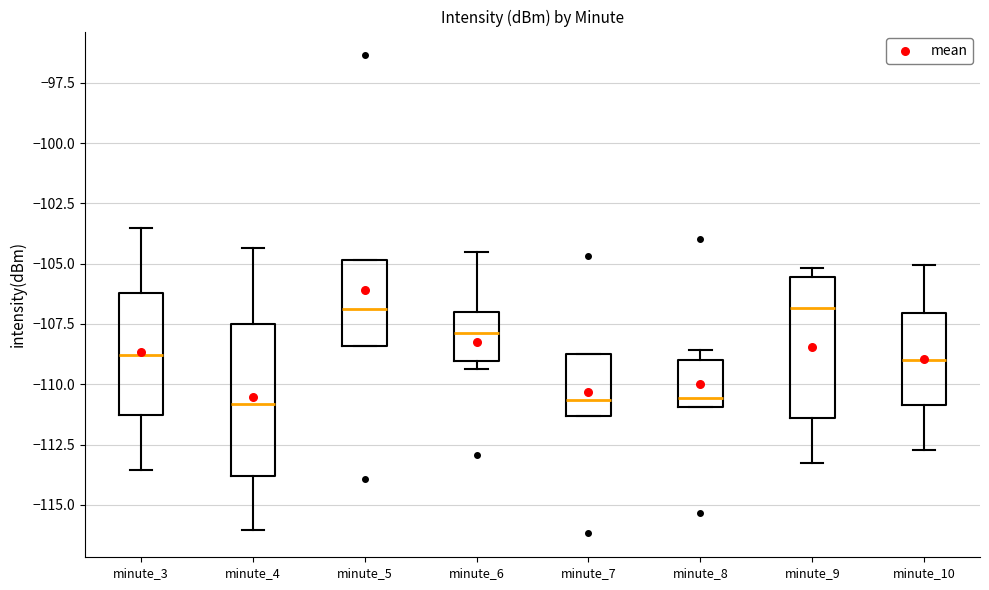

Reading left to right, transcribe this box plot: for each box, give where its median line is, the range the box spans, and where its two whiskers end, as read against the y-axis. The values are not printed on the chart, so give them approximately, as read against the axis.

minute_3: median -109.0, box -111.5 to -106.0, whiskers -113.5 to -103.5
minute_4: median -111.0, box -114.0 to -107.5, whiskers -116.0 to -104.5
minute_5: median -107.0, box -108.5 to -105.0, whiskers -108.5 to -105.0
minute_6: median -108.0, box -109.0 to -107.0, whiskers -109.5 to -104.5
minute_7: median -110.5, box -111.5 to -109.0, whiskers -111.5 to -109.0
minute_8: median -110.5, box -111.0 to -109.0, whiskers -111.0 to -108.5
minute_9: median -107.0, box -111.5 to -105.5, whiskers -113.5 to -105.0
minute_10: median -109.0, box -111.0 to -107.0, whiskers -112.5 to -105.0